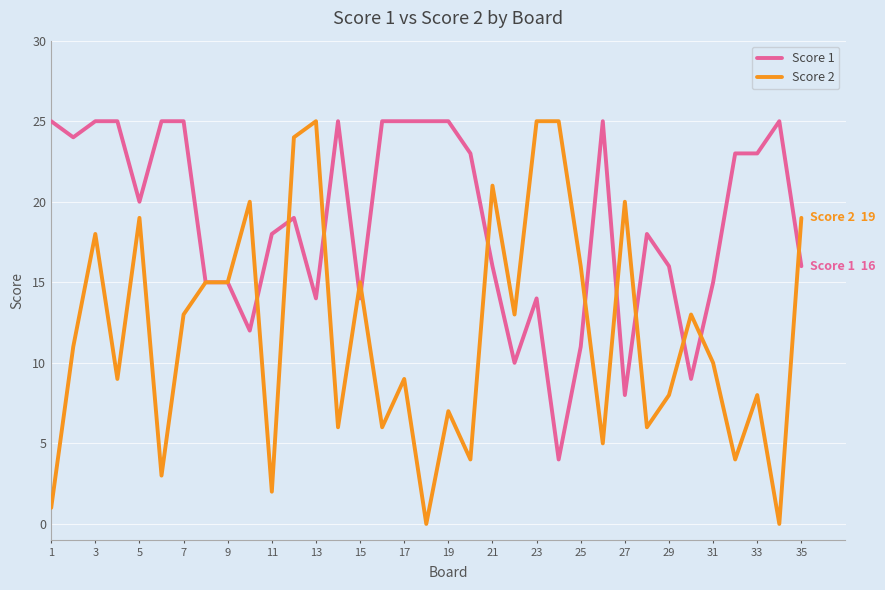

Rank the series by their average value, from lowest to highest.

Score 2, Score 1